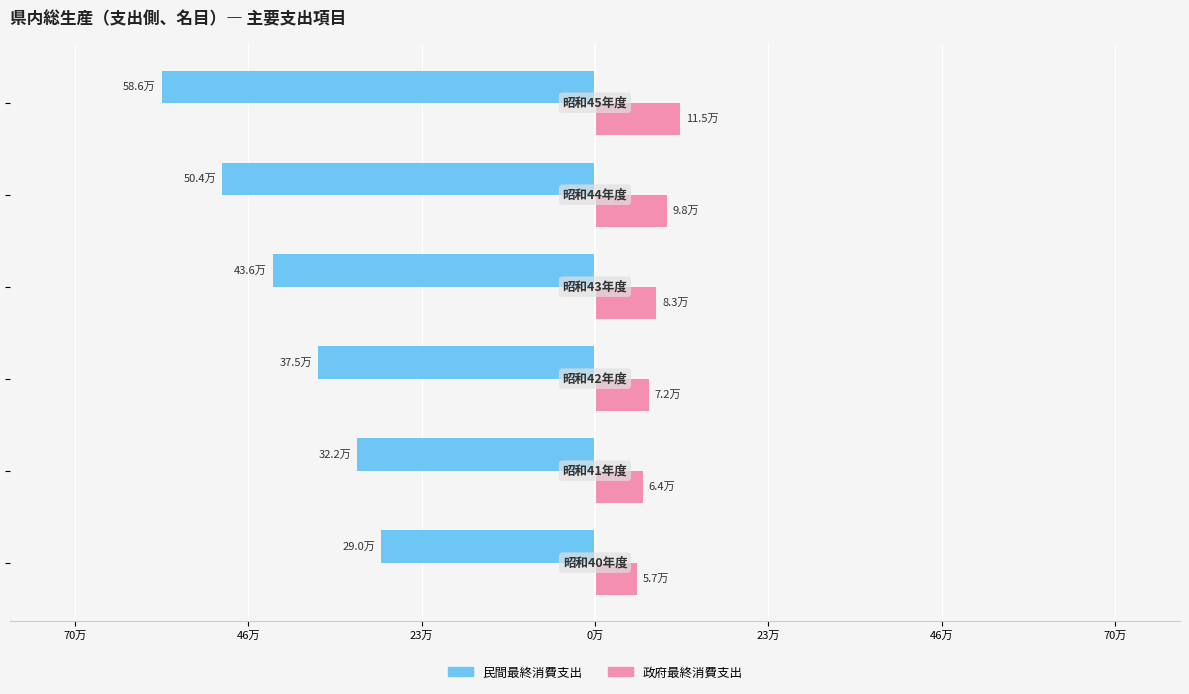

What are all the series names shown in the legend?

民間最終消費支出, 政府最終消費支出